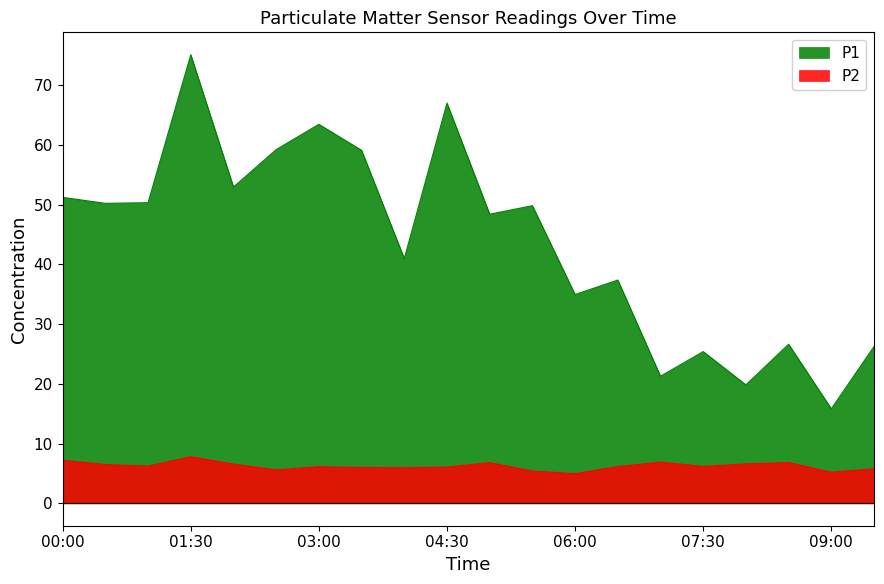

True or false: P1 has a value of 44.7 at 04:30.

False